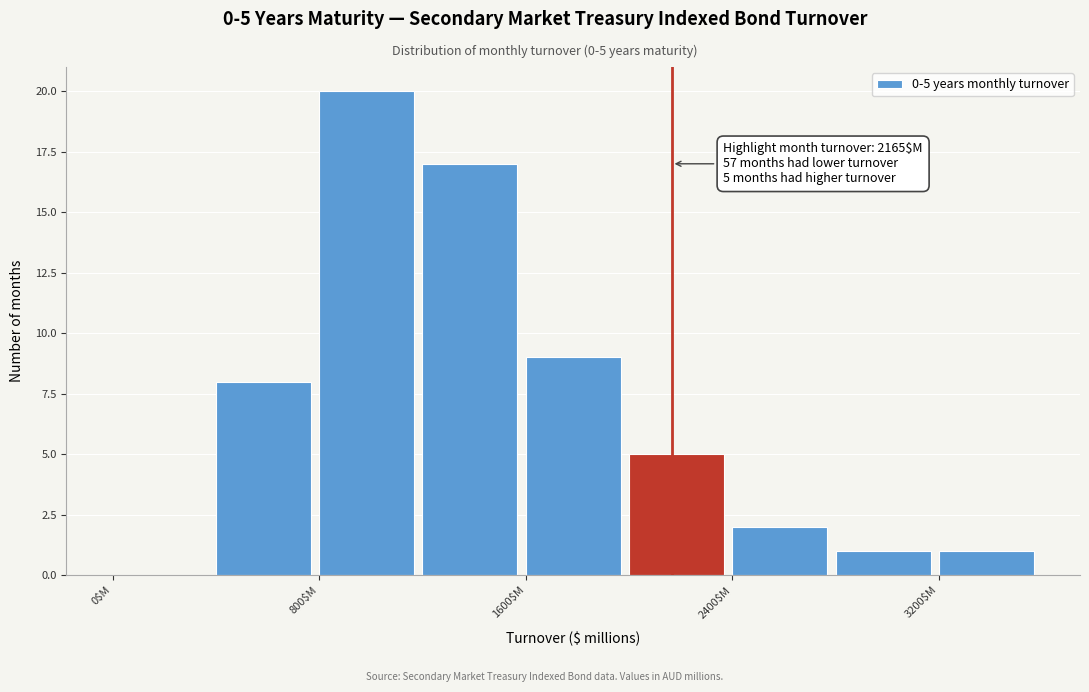

Over which range of the x-axis is the bar tallest?

800 to 1200